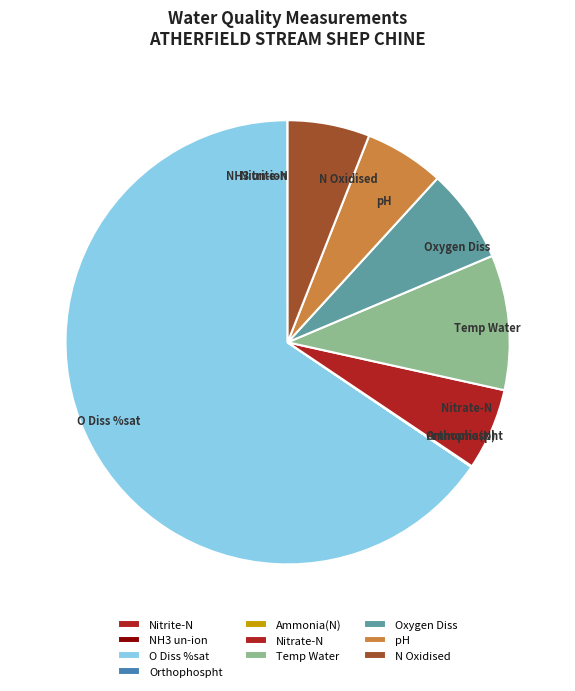

The O Diss %sat slice represents 55% of the pie. True or false?

False